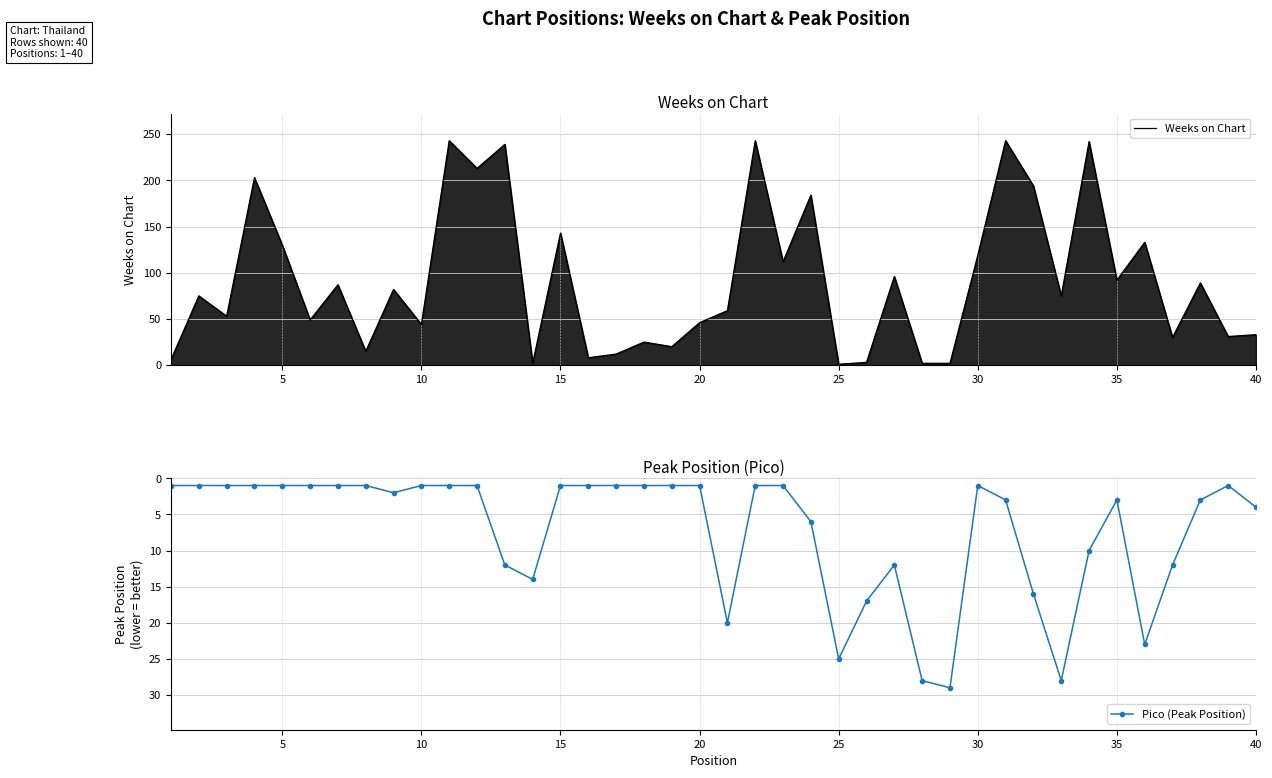

Reading right to left, what are all the values shown in this chart?

Weeks on Chart: 33	31	89	30	133	92	242	75	194	243	119	2	2	96	3	1	184	112	243	59	46	20	25	12	8	143	2	239	213	243	44	82	15	87	49	130	203	53	75	6
Pico (Peak Position): 4	1	3	12	23	3	10	28	16	3	1	29	28	12	17	25	6	1	1	20	1	1	1	1	1	1	14	12	1	1	1	2	1	1	1	1	1	1	1	1